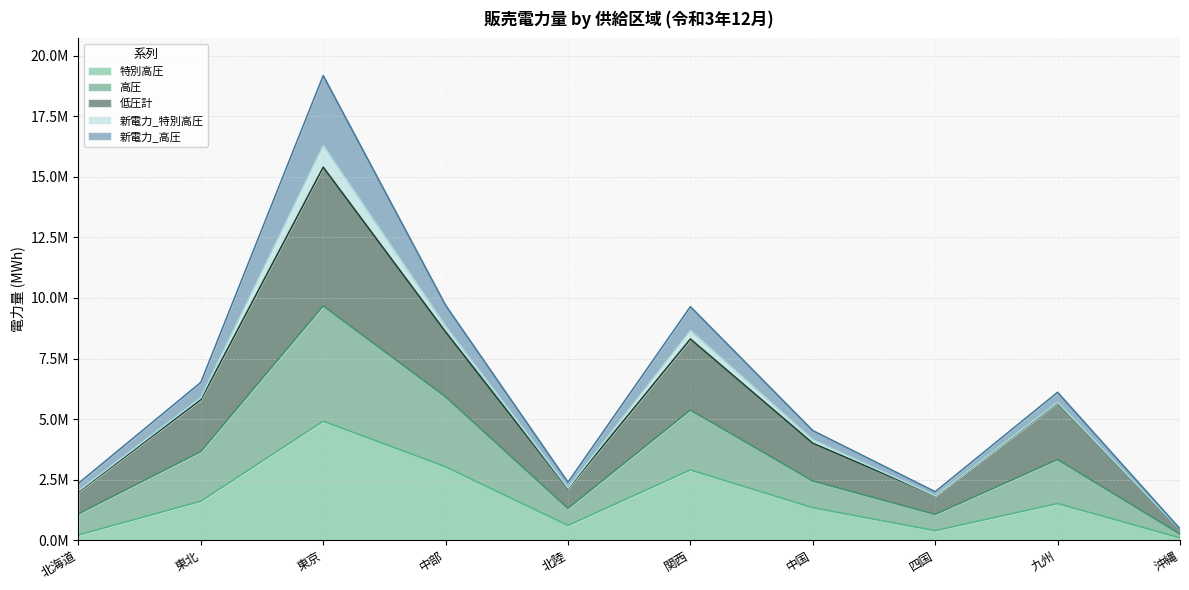

What are all the series names shown in the legend?

特別高圧, 高圧, 低圧計, 新電力_特別高圧, 新電力_高圧